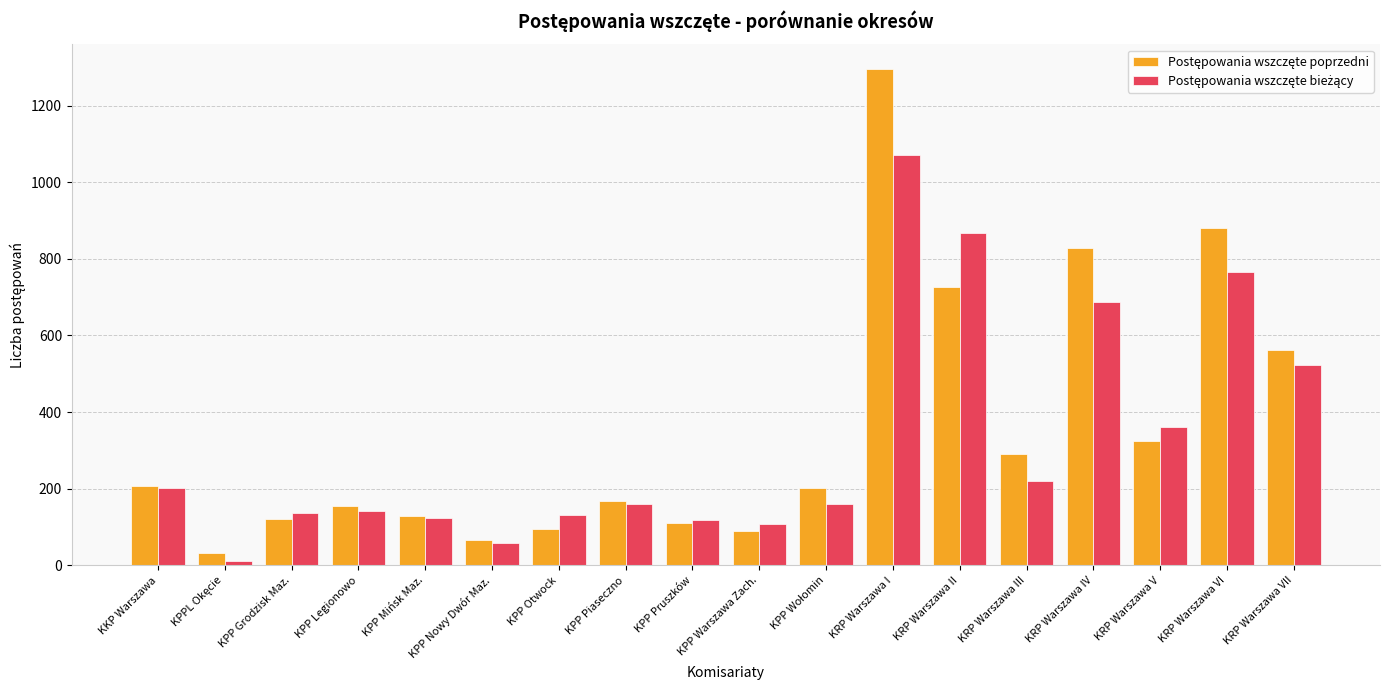

What is the spread (max minus min) of values at KPP Piaseczno?

9